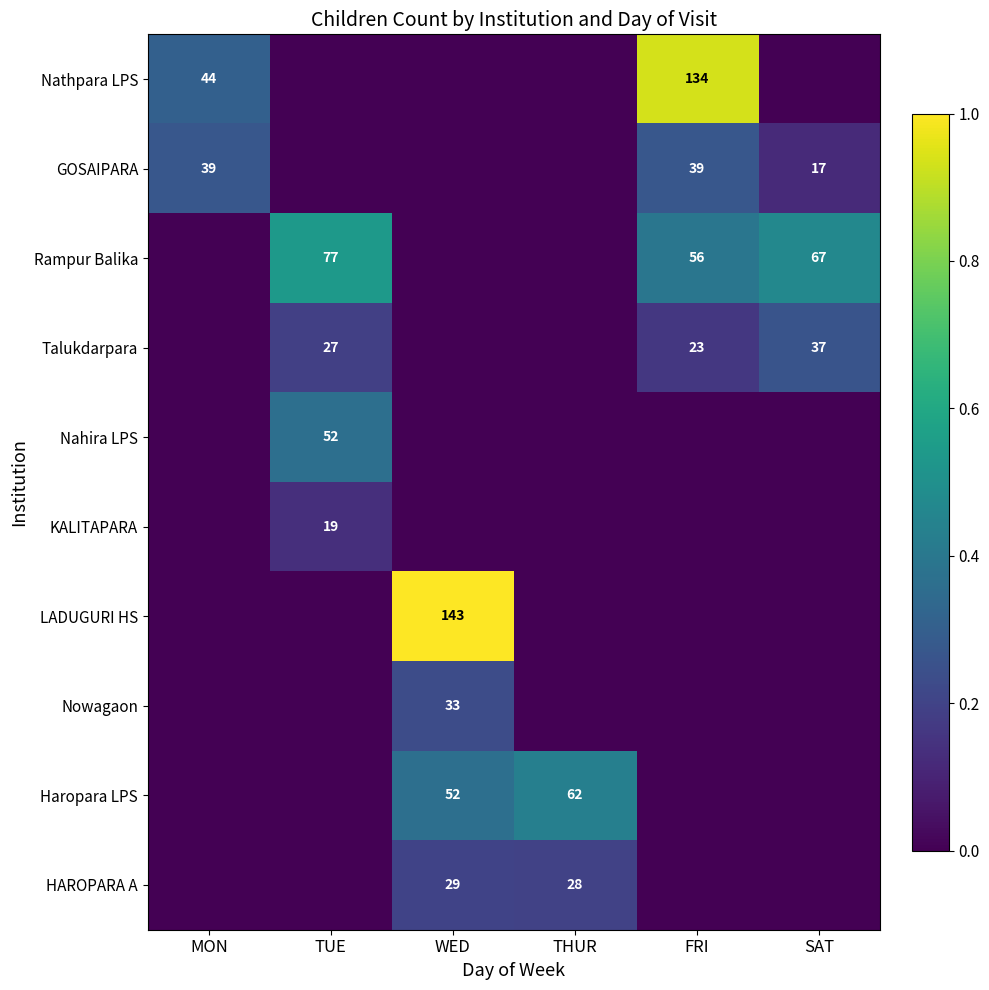

The Nowagaon series shows 20 at WED. True or false?

False